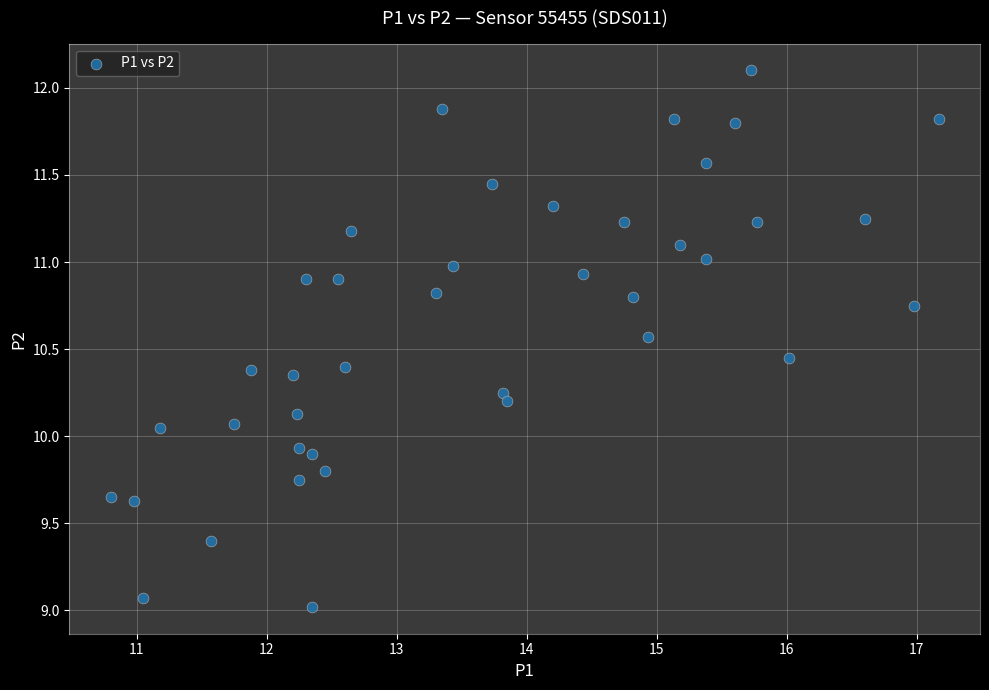

What is the range of X values (max minus min)?

6.4